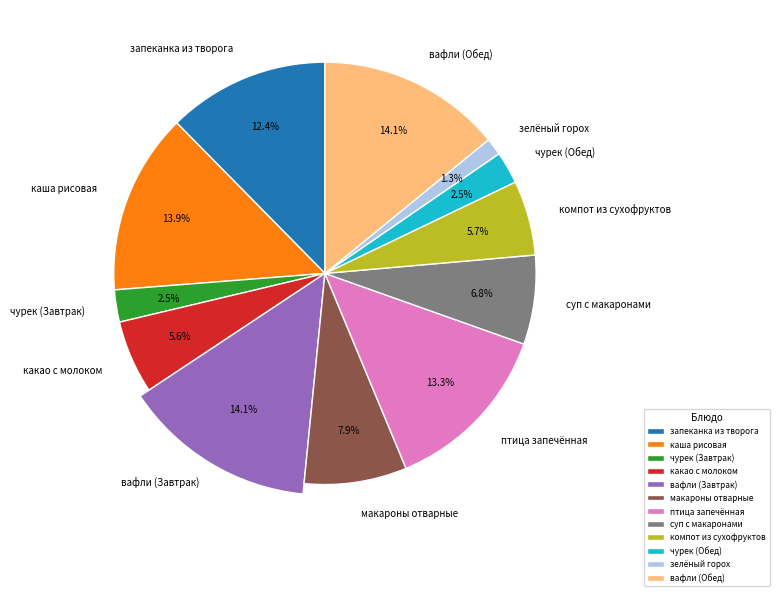

Which slice is the largest?

вафли (Завтрак)